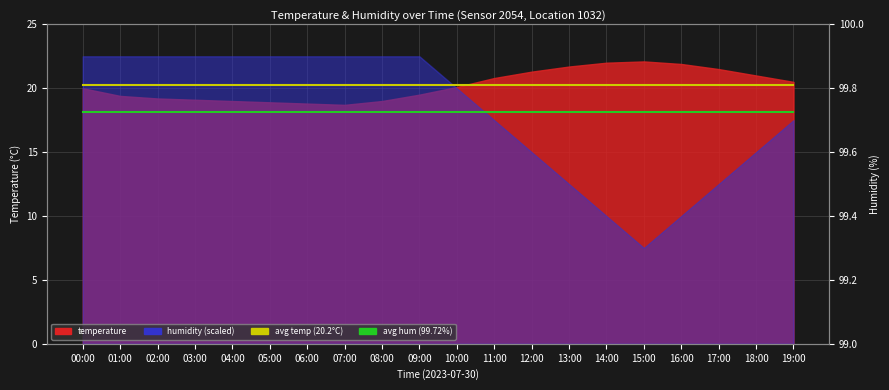

True or false: avg temperature (20.23°C) and avg humidity (99.72%) intersect in this chart.

False